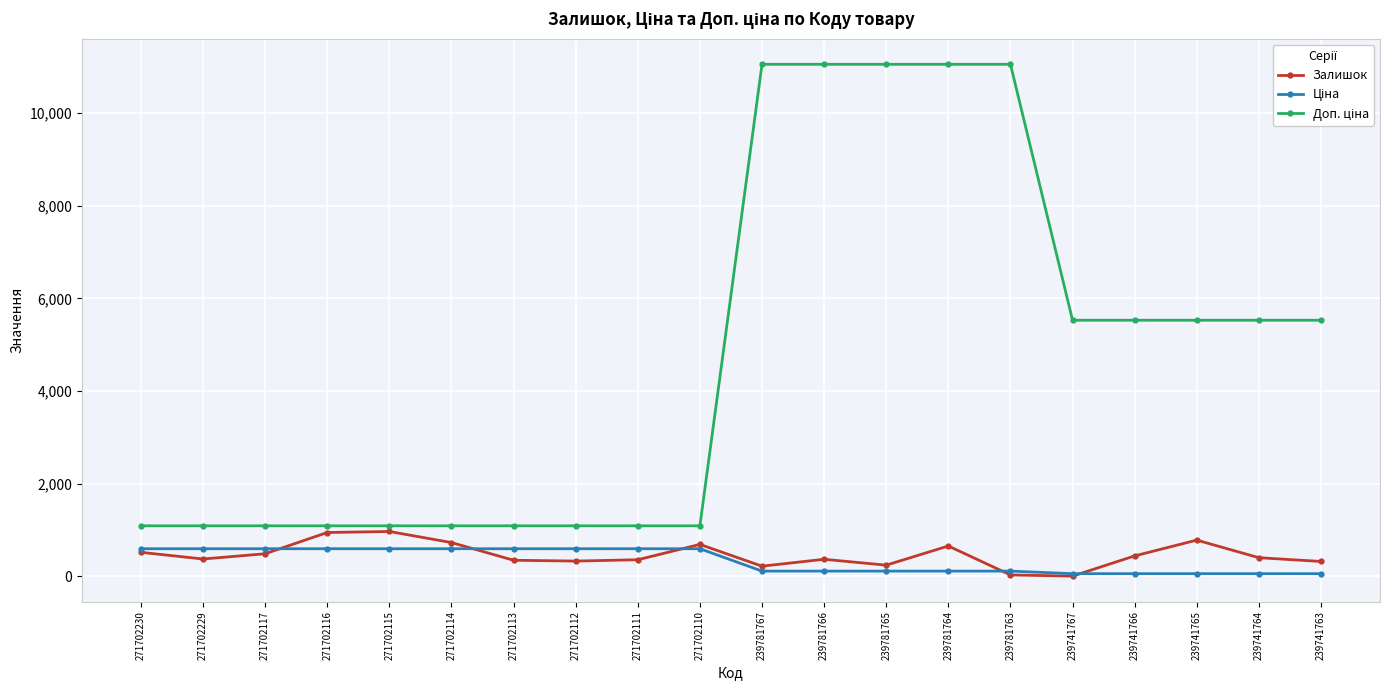

What is the spread (max minus min) of values at 271702230?

572.8